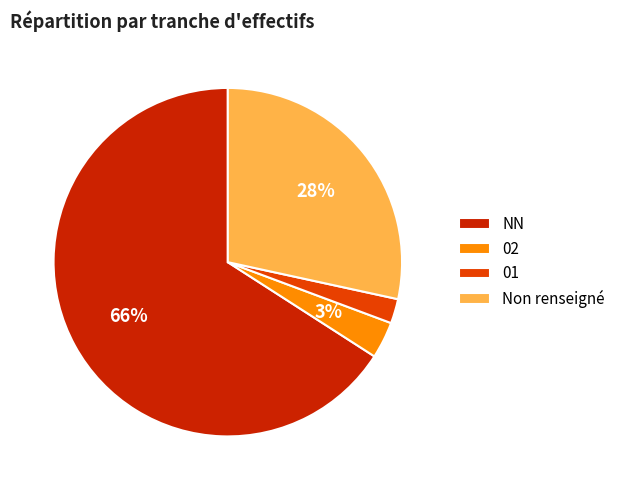

Combined, do NN and Non renseigné account for over 50%?

Yes